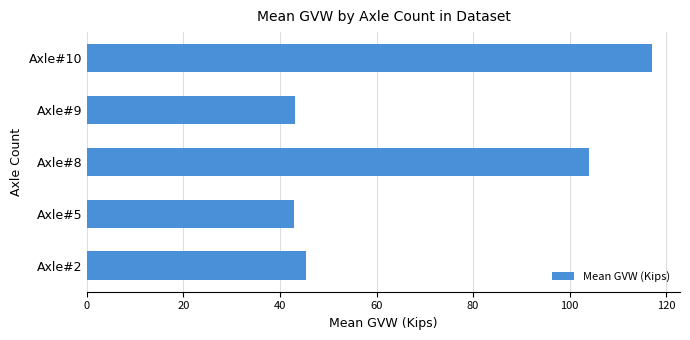

At which category does the chart reach its peak across all series?

Axle#10